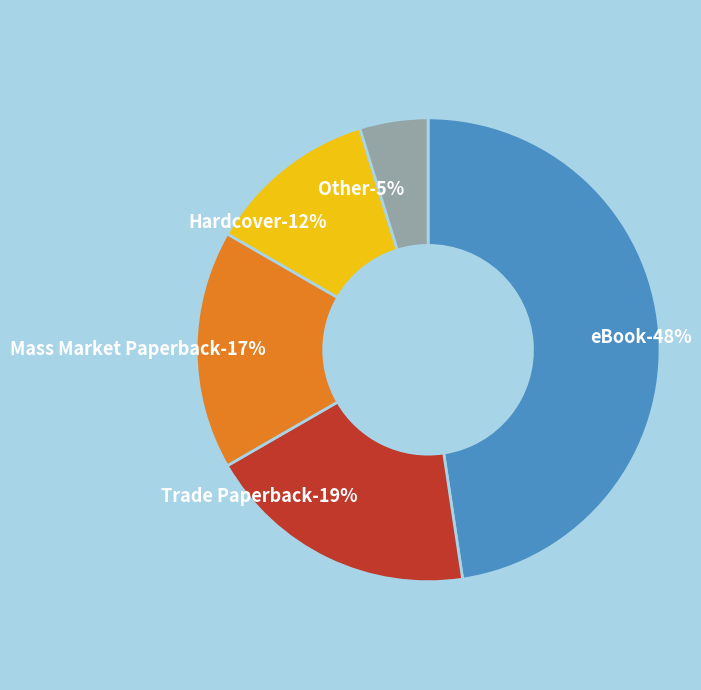

True or false: Mass Market Paperback accounts for 27% of the total.

False